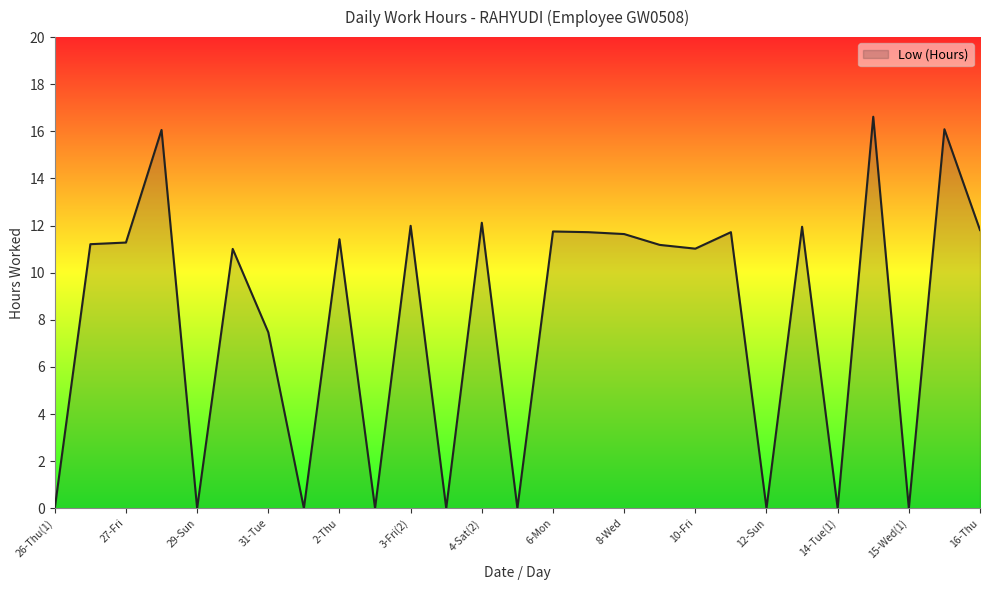

What is the maximum value shown in the chart?

16.6